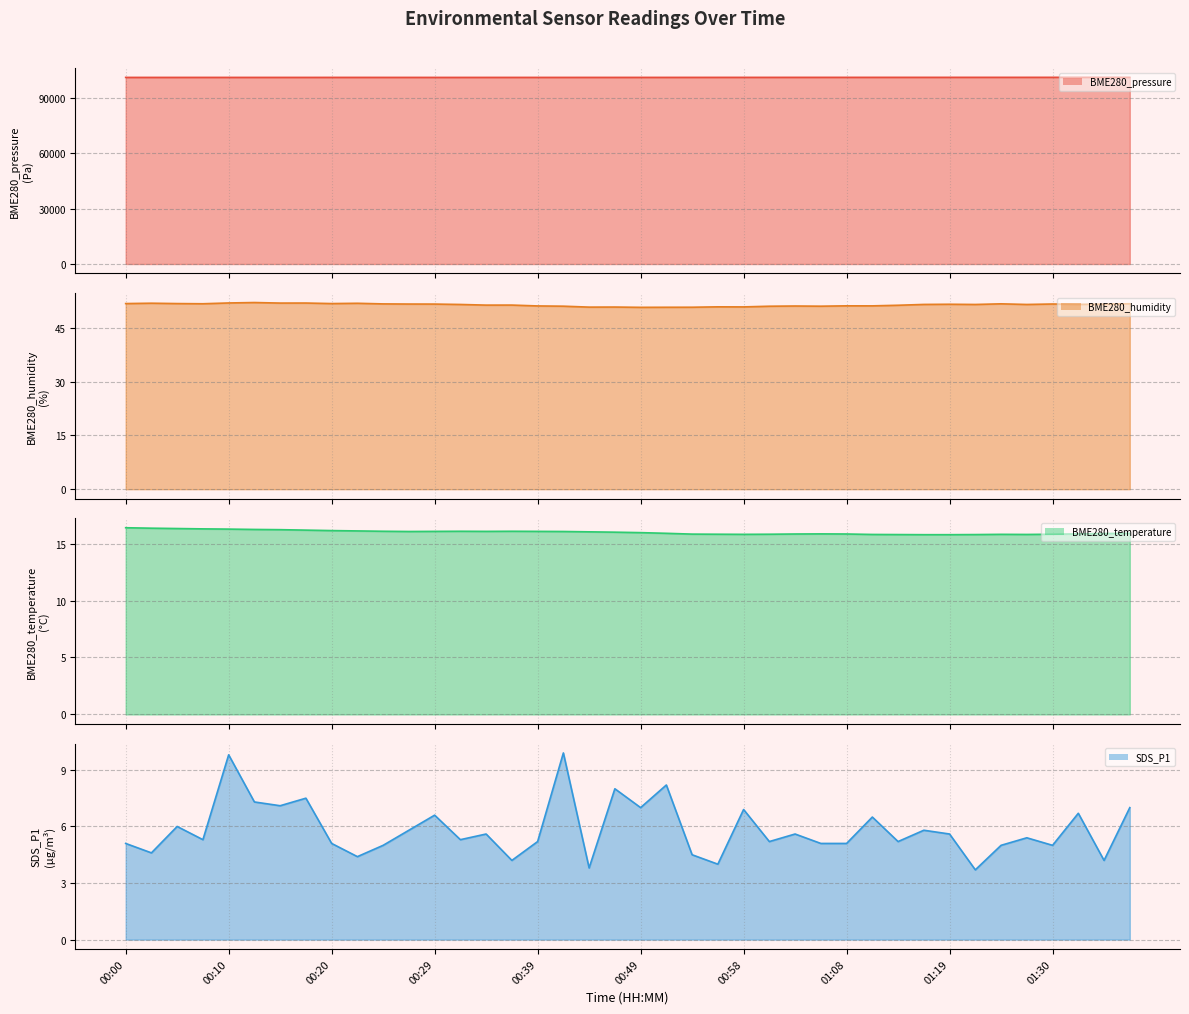

Rank the series at 13 from highest to lowest value.

BME280_pressure (line), BME280_humidity (line), BME280_temperature (line), SDS_P1 (line)